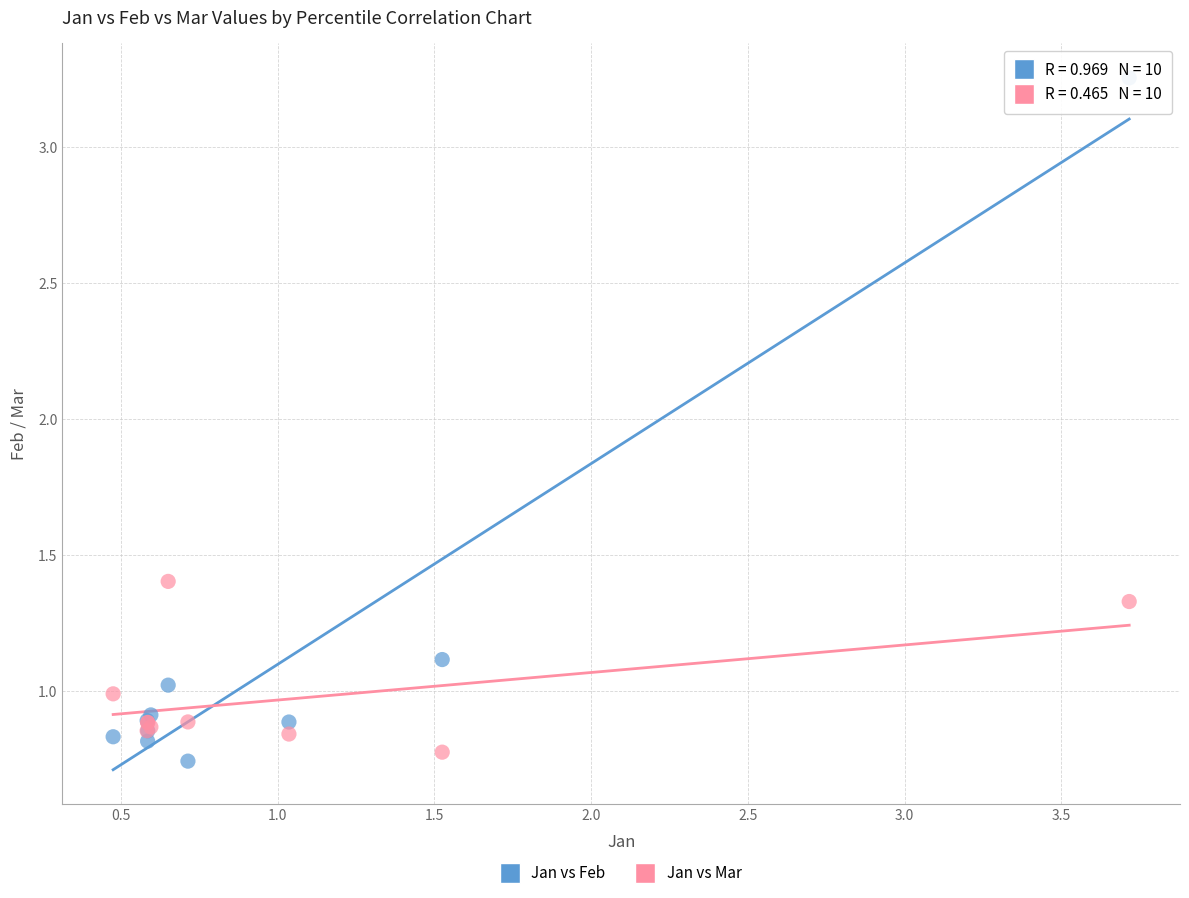

What are all the series names shown in the legend?

Jan vs Feb, Jan vs Mar